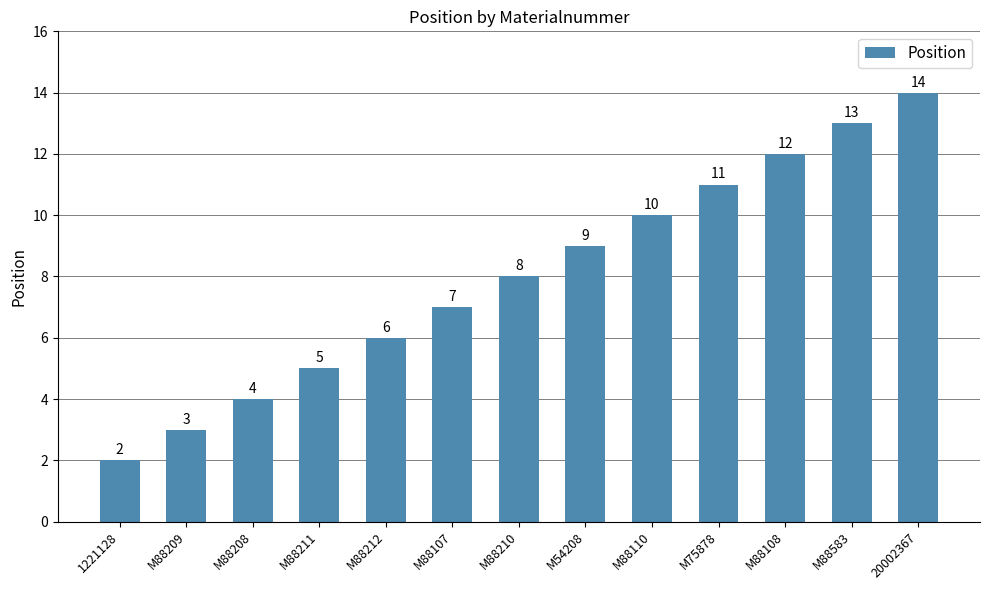

What is the minimum value shown in the chart?

2